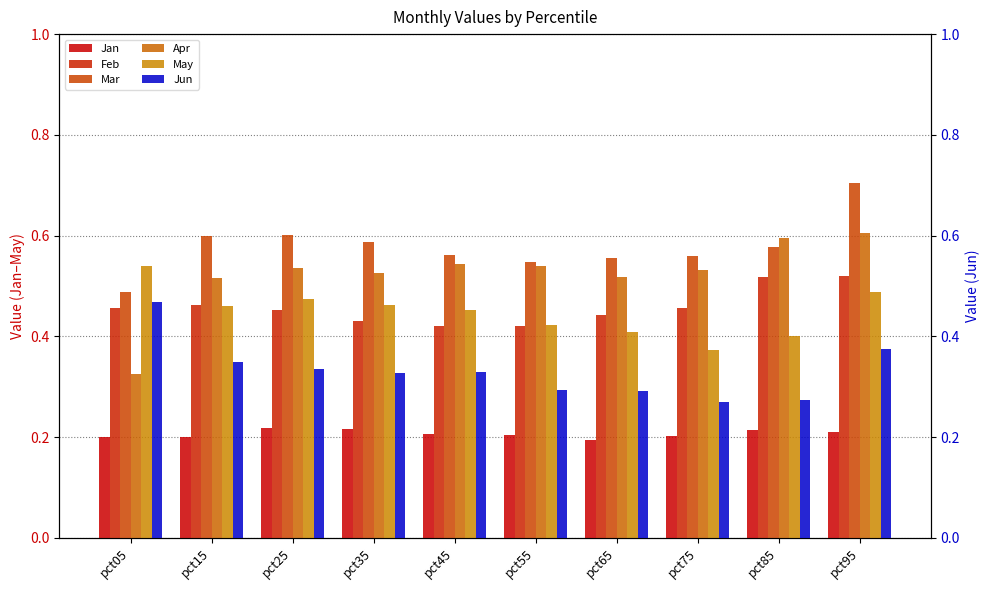

How many bars are there in each group?

6